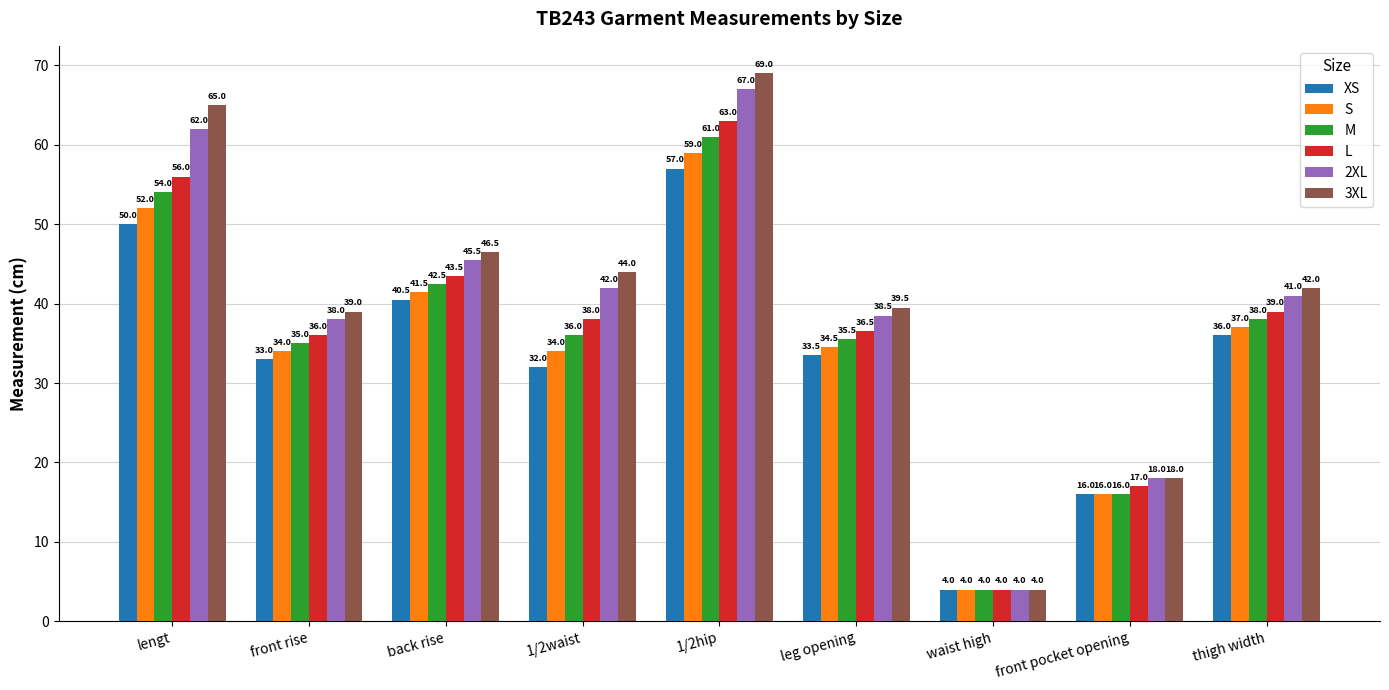

Reading left to right, list all the values displayed in this chart.

XS: lengt=50.0	front rise=33.0	back rise=40.5	1/2waist=32.0	1/2hip=57.0	leg opening=33.5	waist high=4.0	front pocket opening=16.0	thigh width=36.0
S: lengt=52.0	front rise=34.0	back rise=41.5	1/2waist=34.0	1/2hip=59.0	leg opening=34.5	waist high=4.0	front pocket opening=16.0	thigh width=37.0
M: lengt=54.0	front rise=35.0	back rise=42.5	1/2waist=36.0	1/2hip=61.0	leg opening=35.5	waist high=4.0	front pocket opening=16.0	thigh width=38.0
L: lengt=56.0	front rise=36.0	back rise=43.5	1/2waist=38.0	1/2hip=63.0	leg opening=36.5	waist high=4.0	front pocket opening=17.0	thigh width=39.0
2XL: lengt=62.0	front rise=38.0	back rise=45.5	1/2waist=42.0	1/2hip=67.0	leg opening=38.5	waist high=4.0	front pocket opening=18.0	thigh width=41.0
3XL: lengt=65.0	front rise=39.0	back rise=46.5	1/2waist=44.0	1/2hip=69.0	leg opening=39.5	waist high=4.0	front pocket opening=18.0	thigh width=42.0